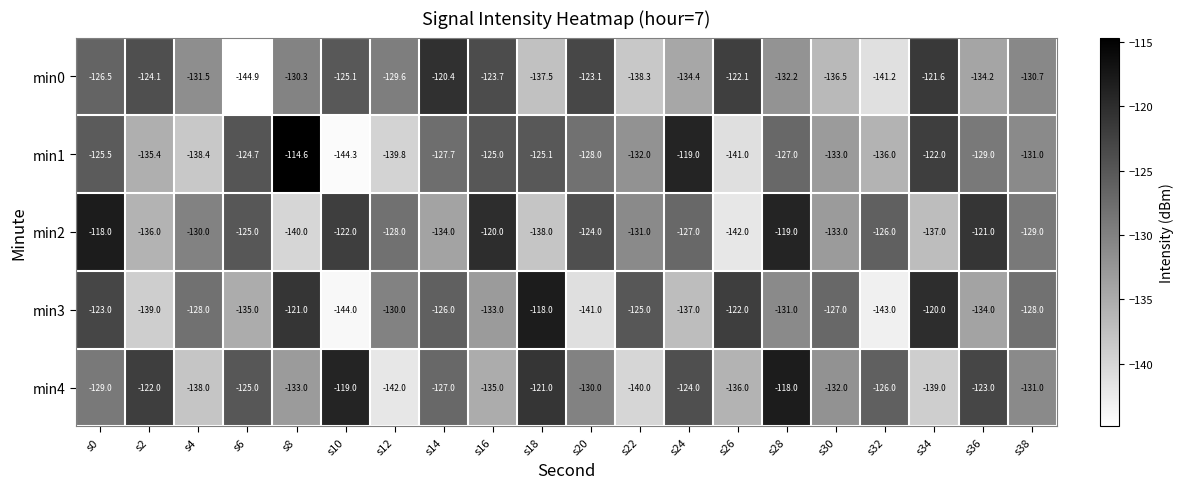

Where does the min1 series first go above -128?

s0